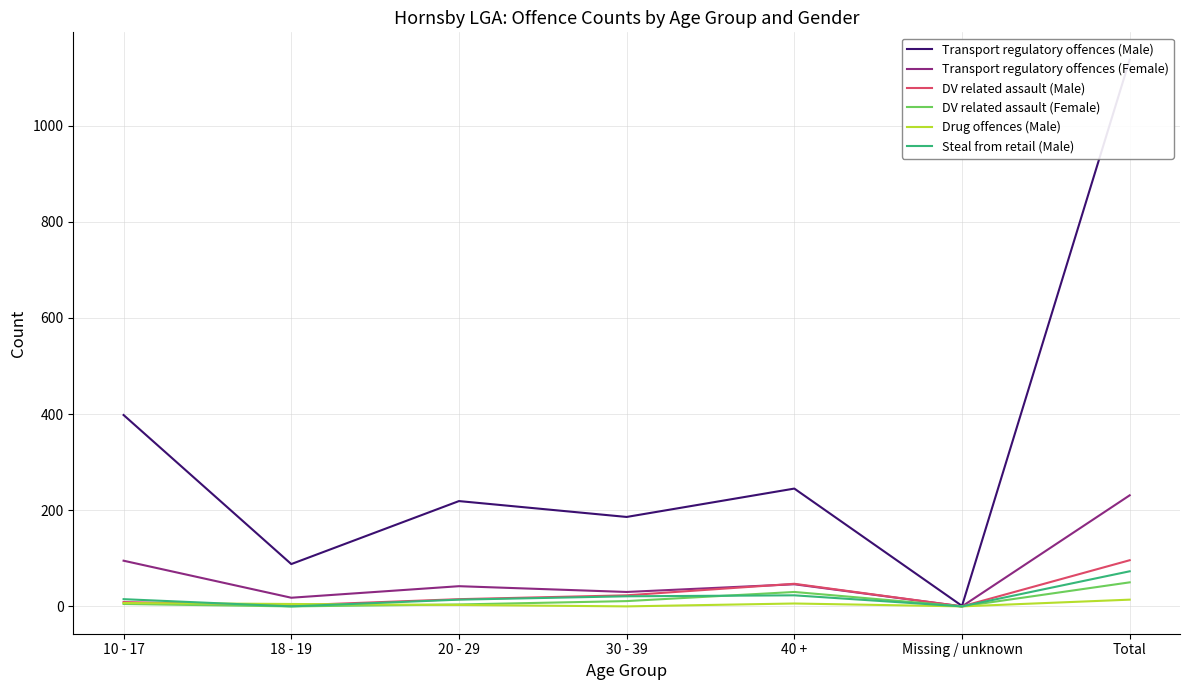

What is the sum of all Transport regulatory offences (Female) values?

462